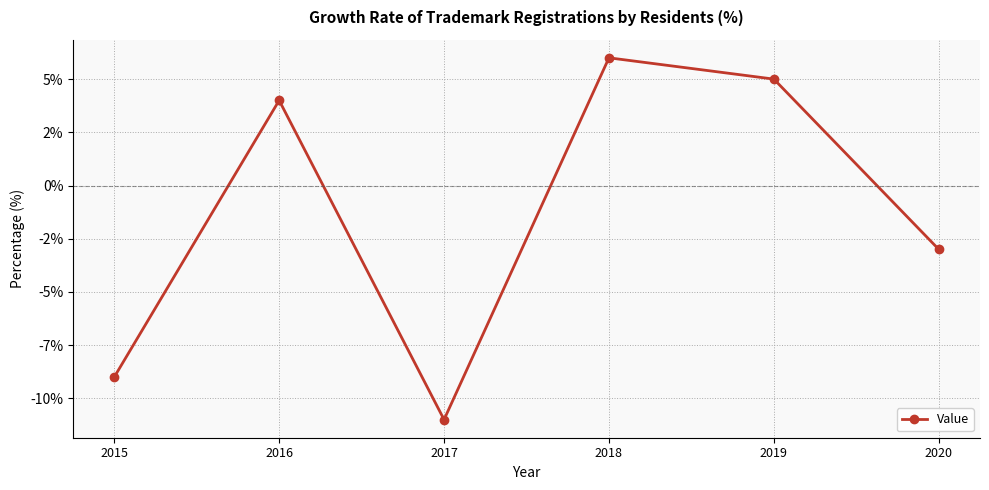

Between 2016 and 2015, which is larger?

2016